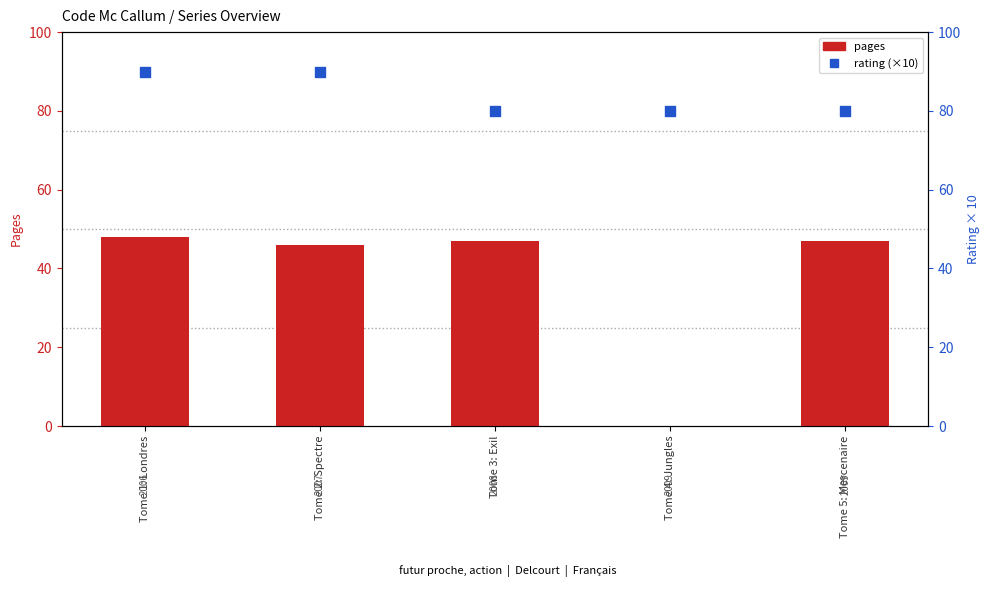

At how many categories does at least one series exceed 55?

5